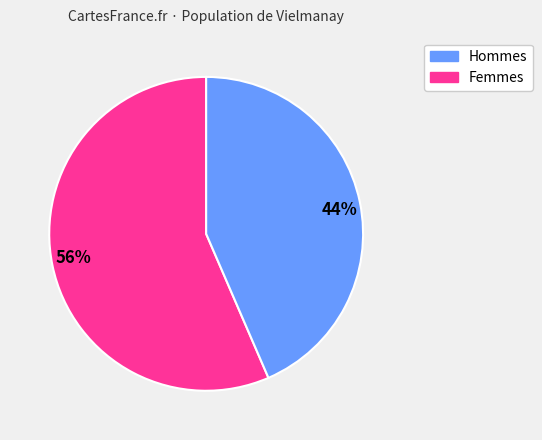

Is the sum of 56% and 44% greater than half?

Yes